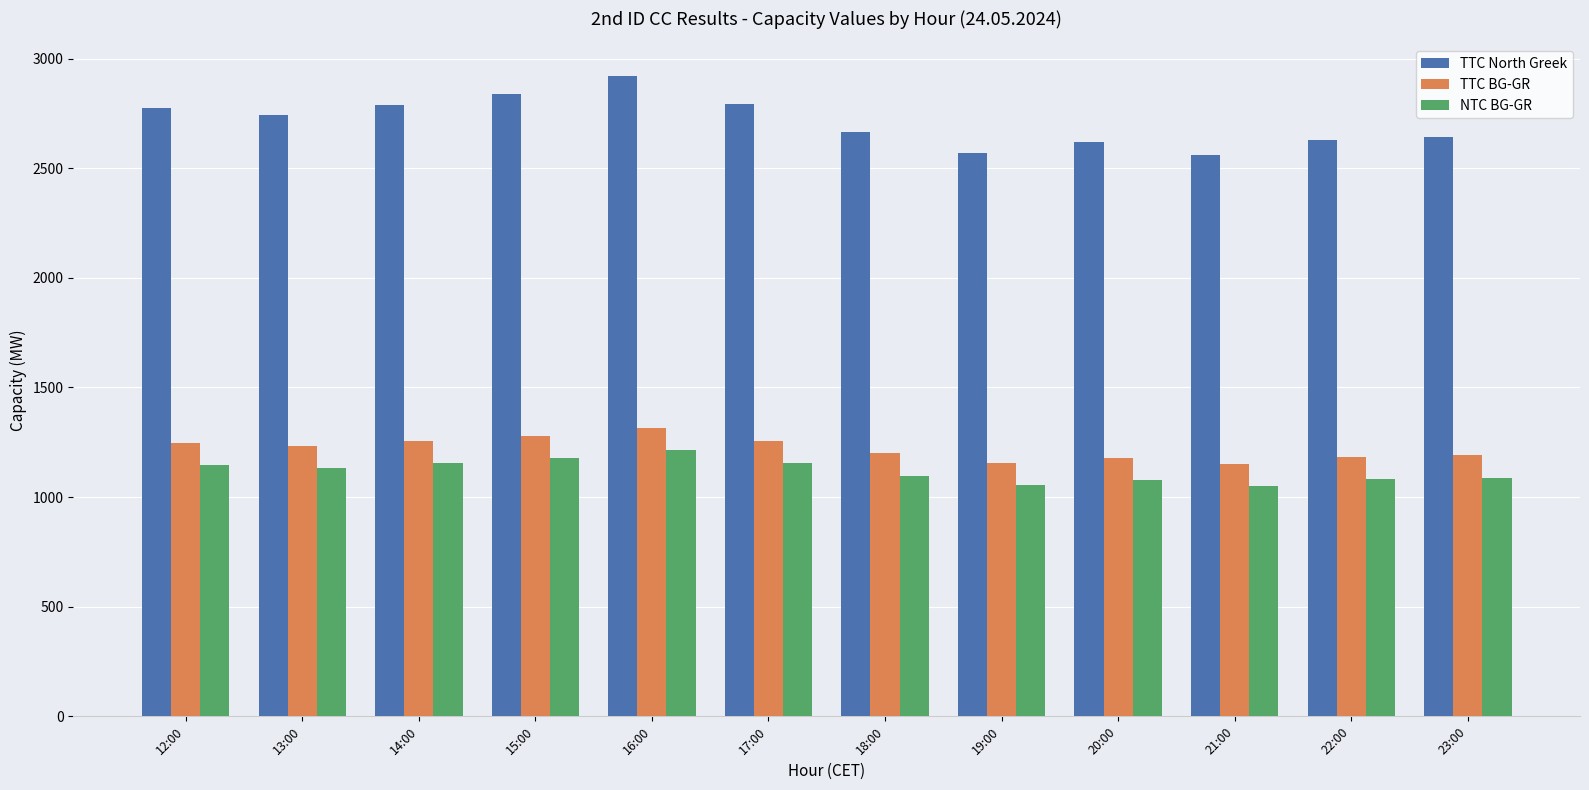

The NTC BG-GR series shows 422 at 17:00. True or false?

False